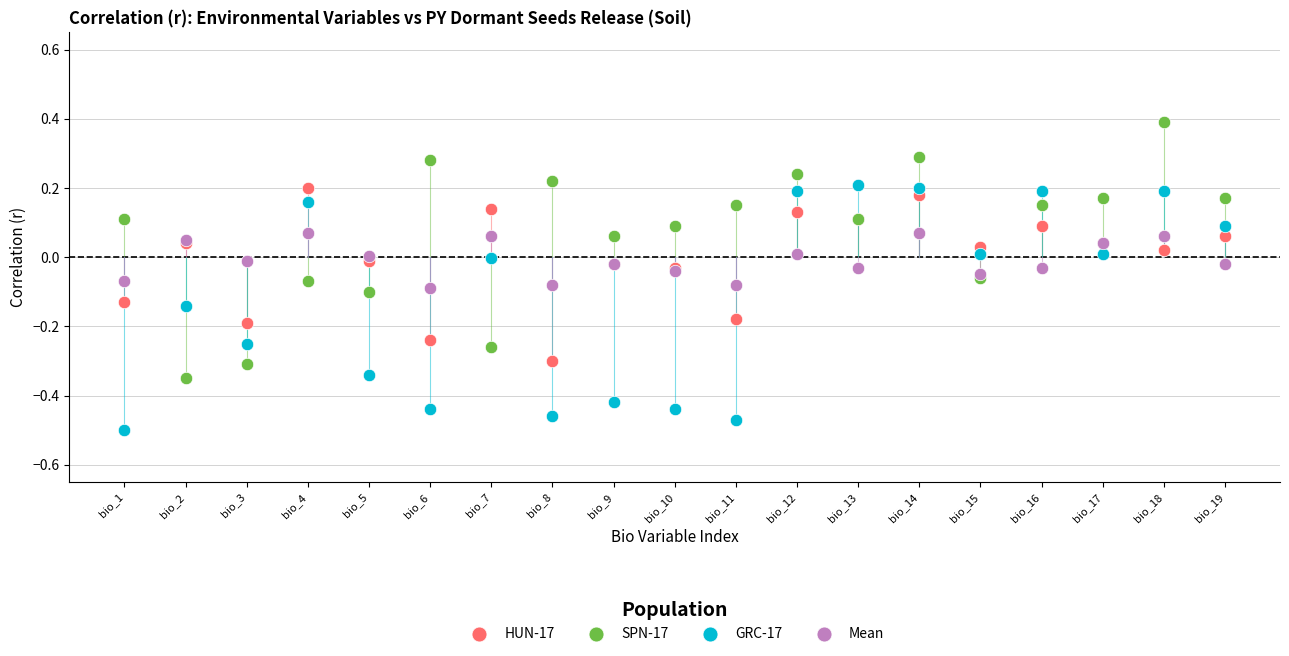

Which series contains the lowest Y value?

GRC-17